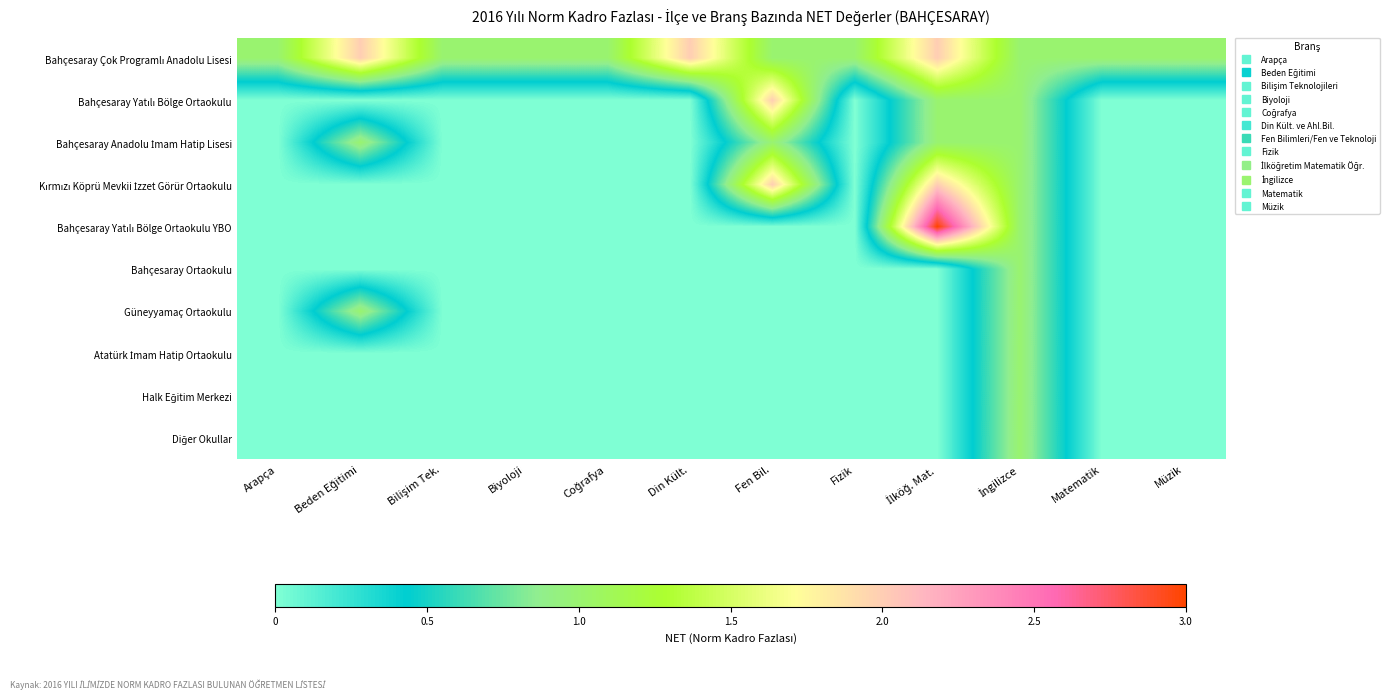

What is the maximum value shown in the chart?

3